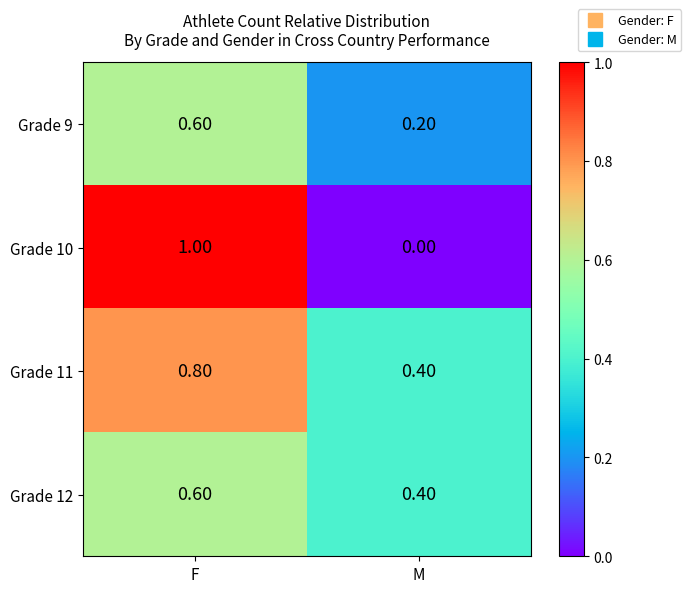

List the labels in order of Grade 10 value, smallest first.

M, F